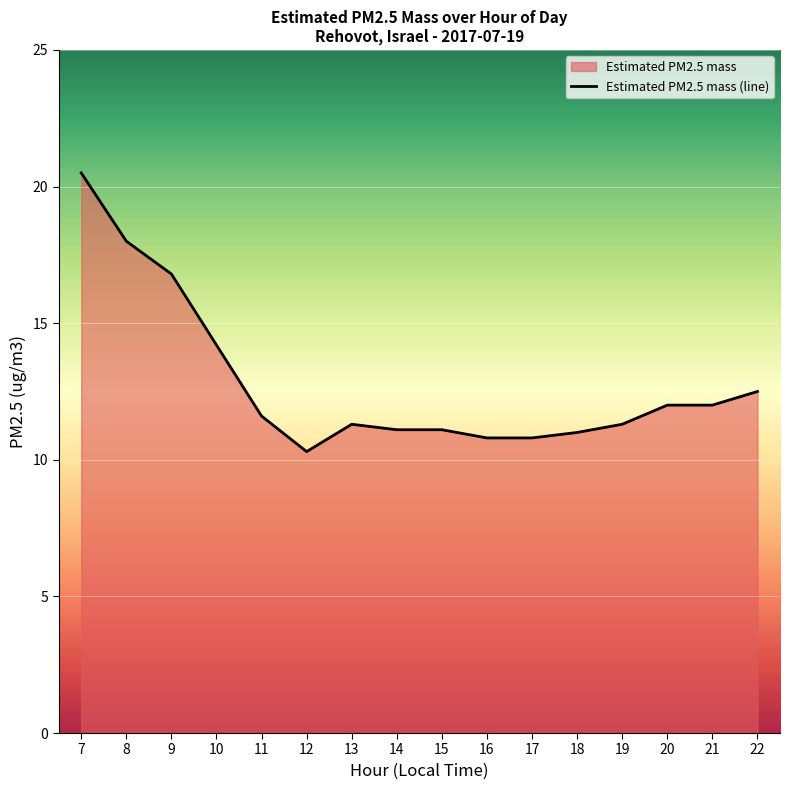

What is the difference between the values at 9 and 15?

5.7